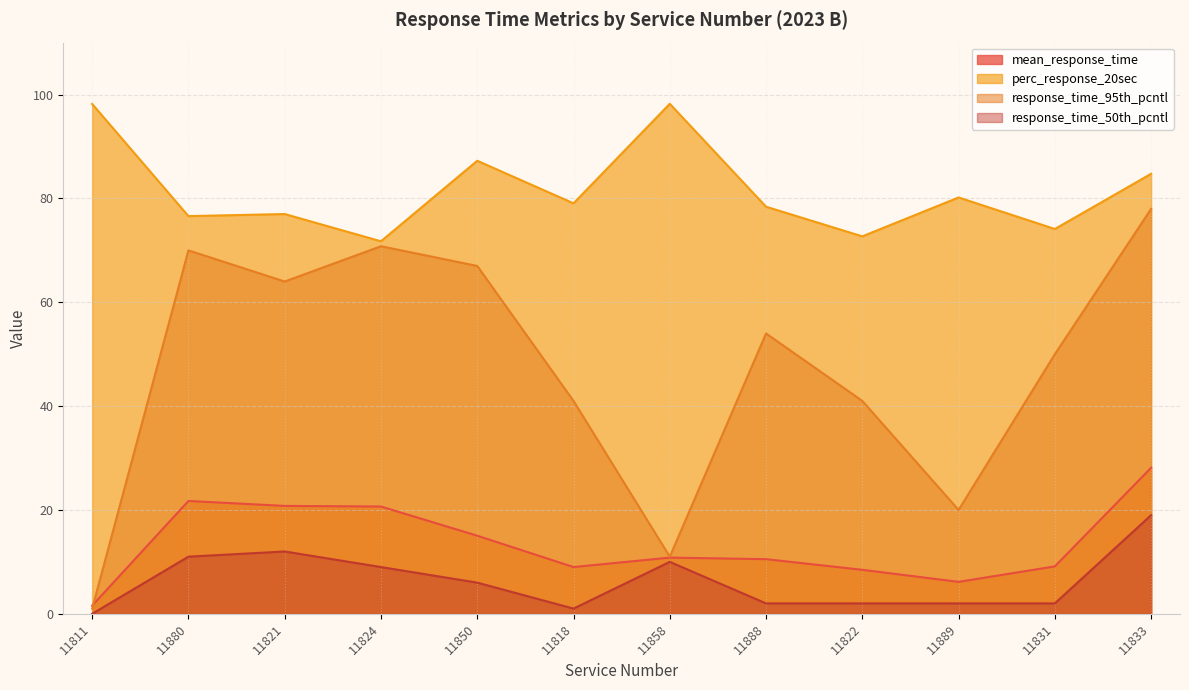

What is the minimum value for response_time_95th_pcntl?

1.0